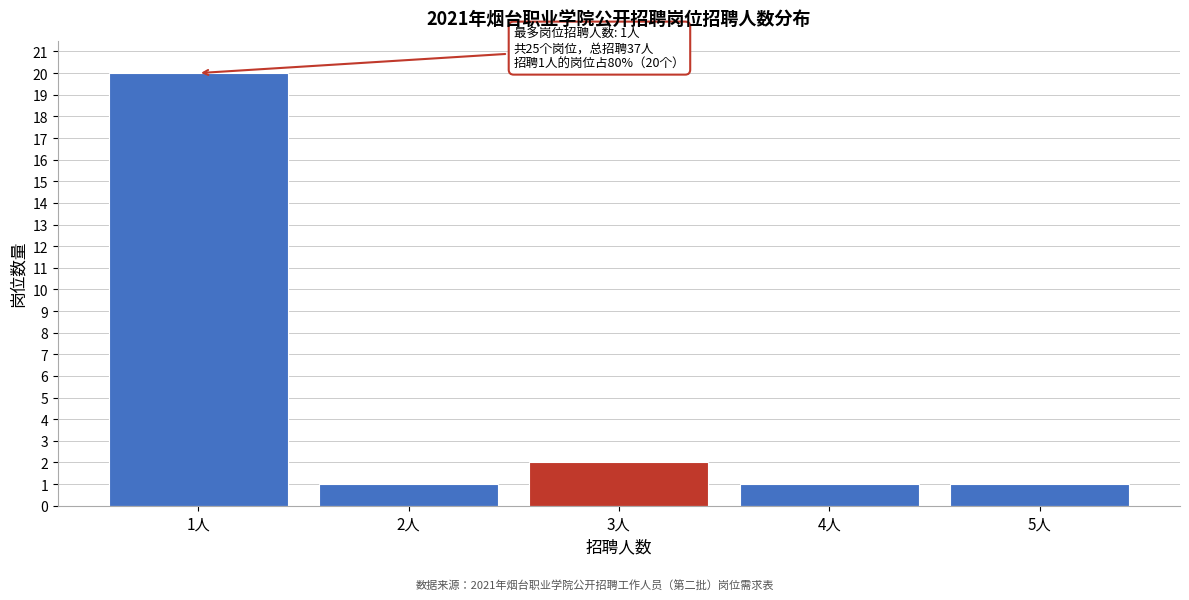

Reading left to right, extract all data points from this chart.

1人=20	2人=1	3人=2	4人=1	5人=1